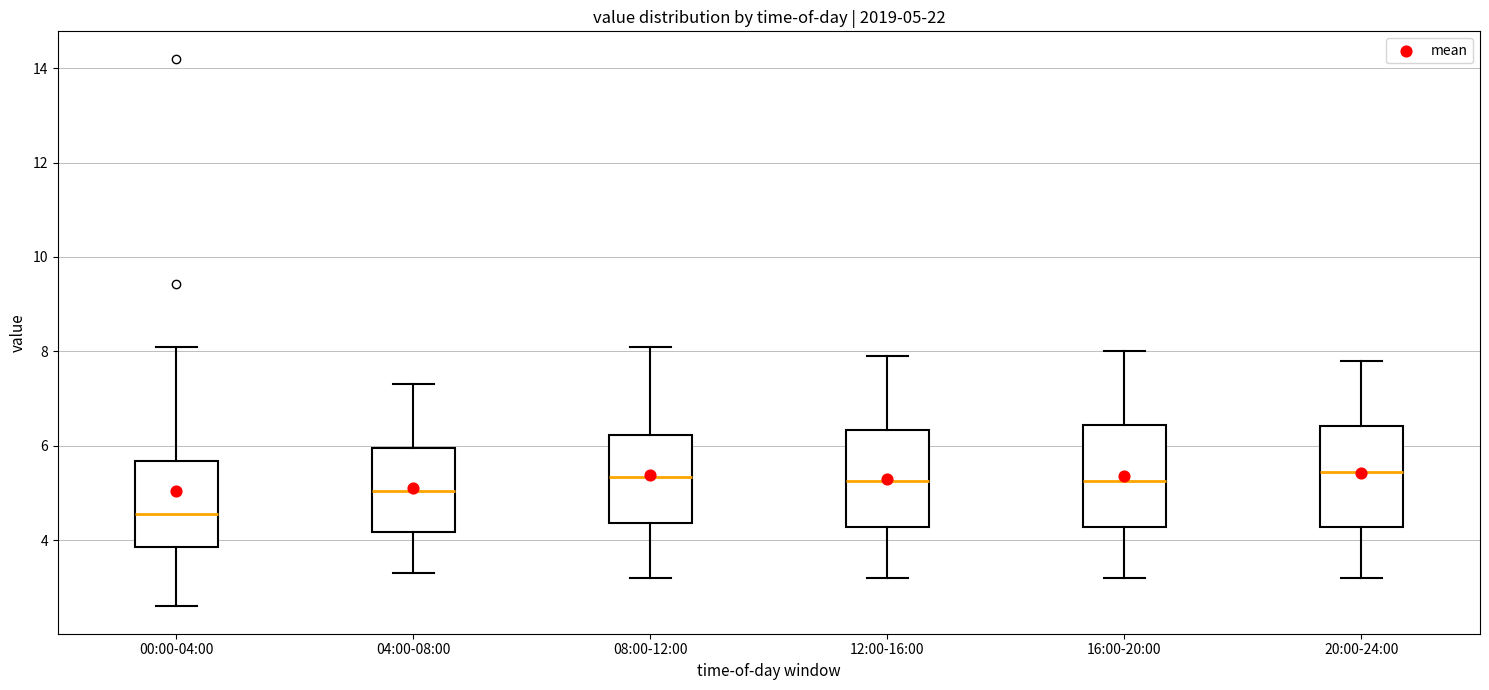

Which box's median line is the lowest?

00:00-04:00